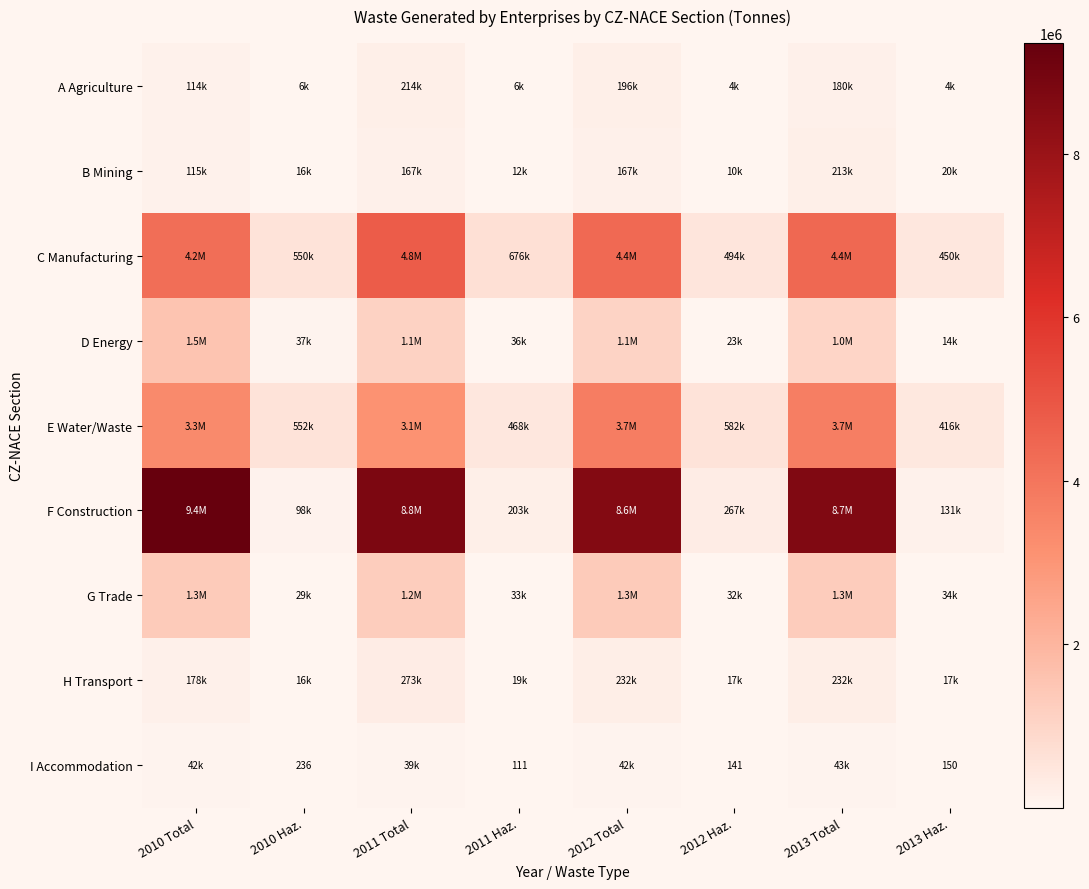

Is it true that B Mining equals 24436.1 at 2010 Haz.?

False